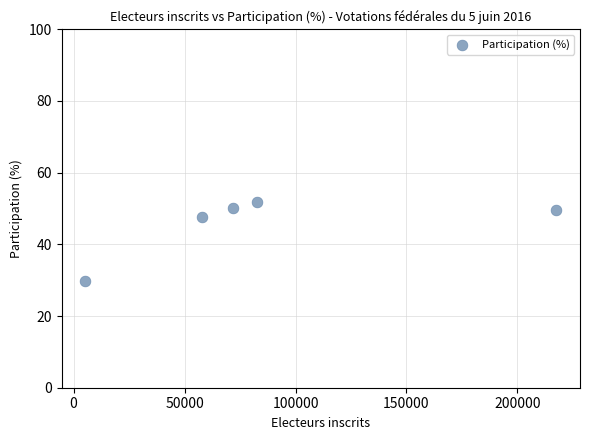

What is the range of X values (max minus min)?

212236.0